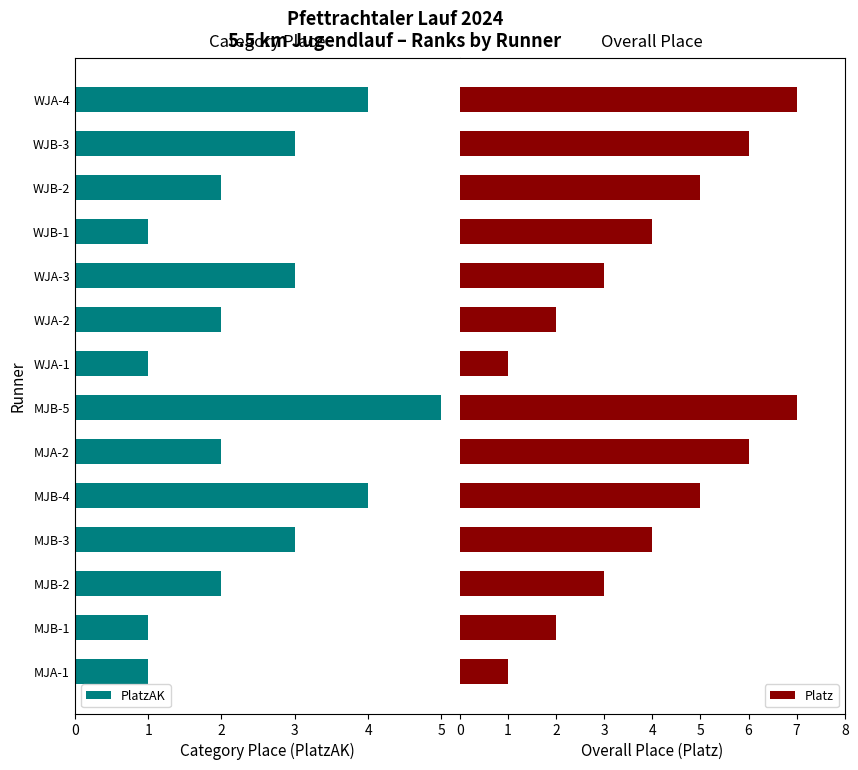

What is the sum of the PlatzAK values at MJB-3 and WJA-2?

5